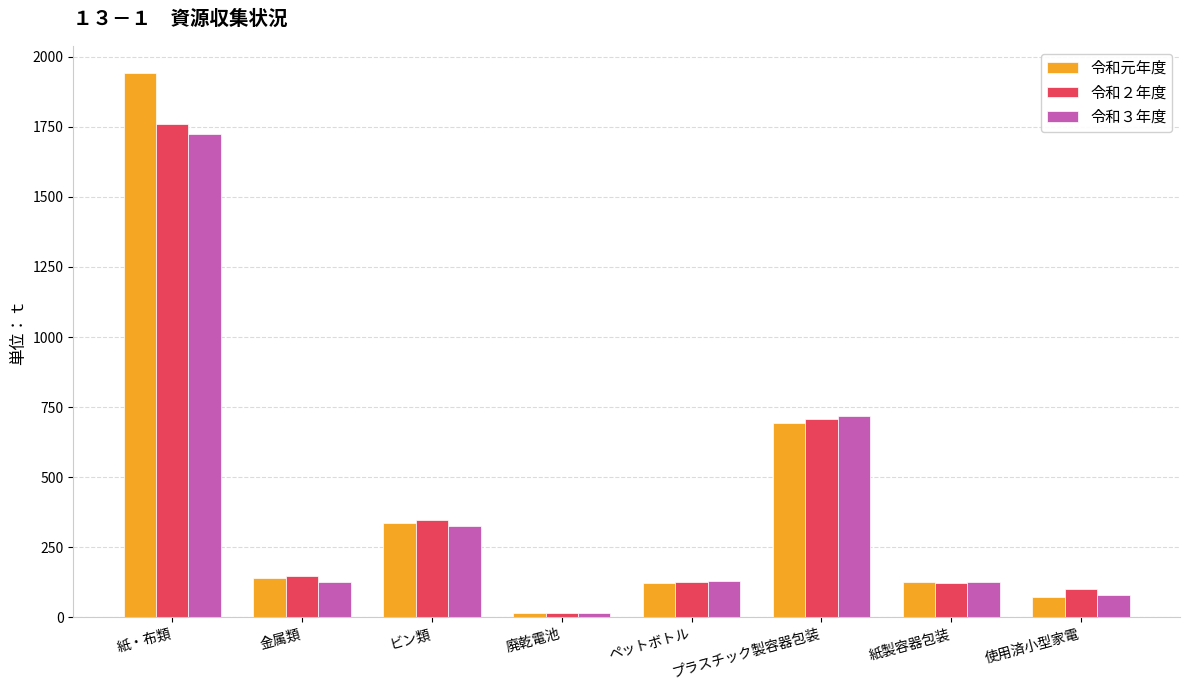

Which category has the lowest value in the 令和２年度 series?

廃乾電池